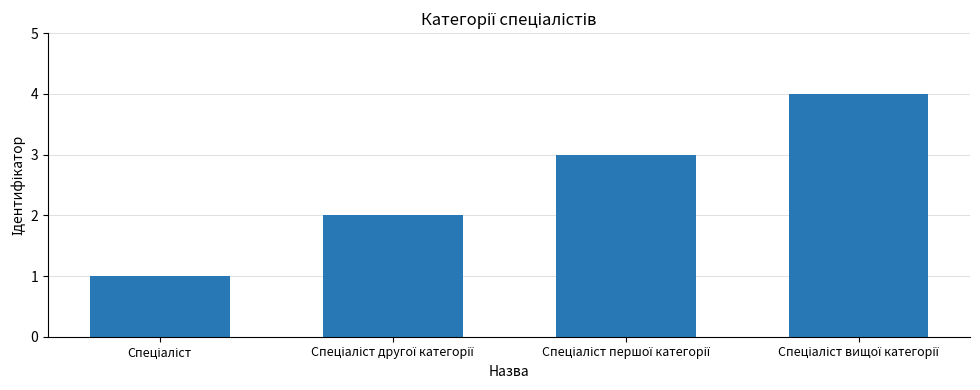

What is the maximum value shown in the chart?

4